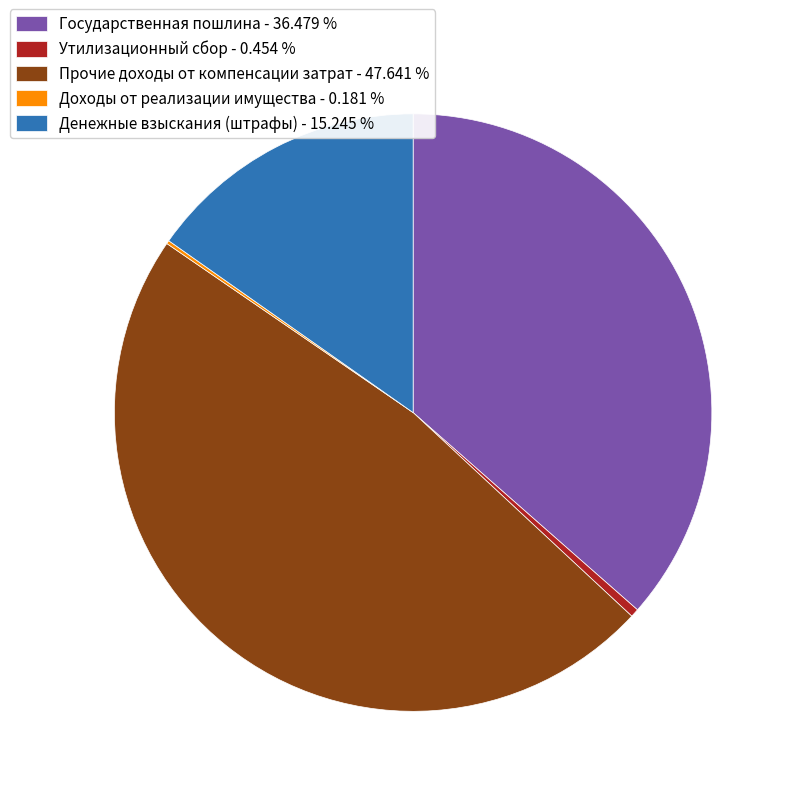

What is the ratio of the value at Прочие доходы от компенсации затрат - 47.641 % to the value at Денежные взыскания (штрафы) - 15.245 %?

3.1